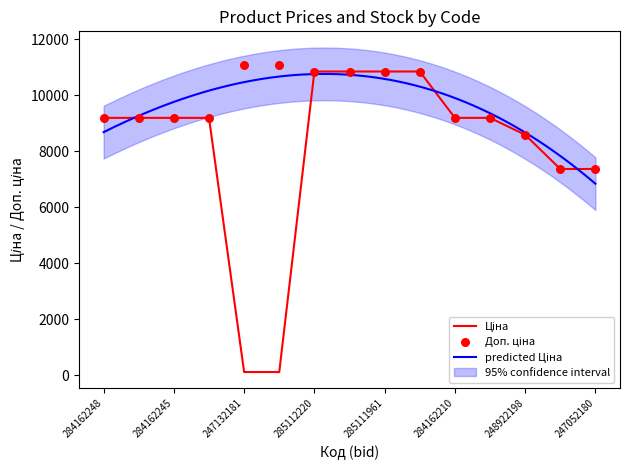

Which series contains the lowest Y value?

Ціна